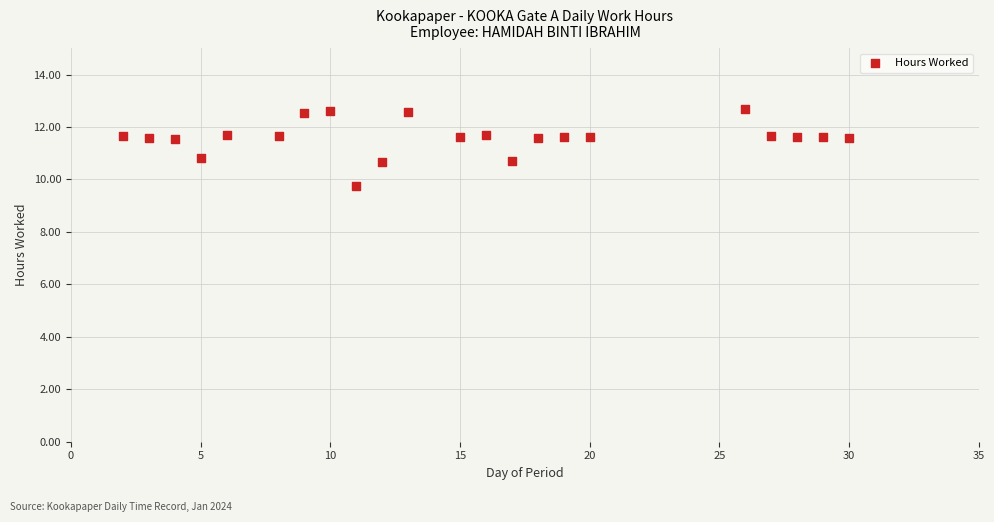

What is the range of X values (max minus min)?

28.0